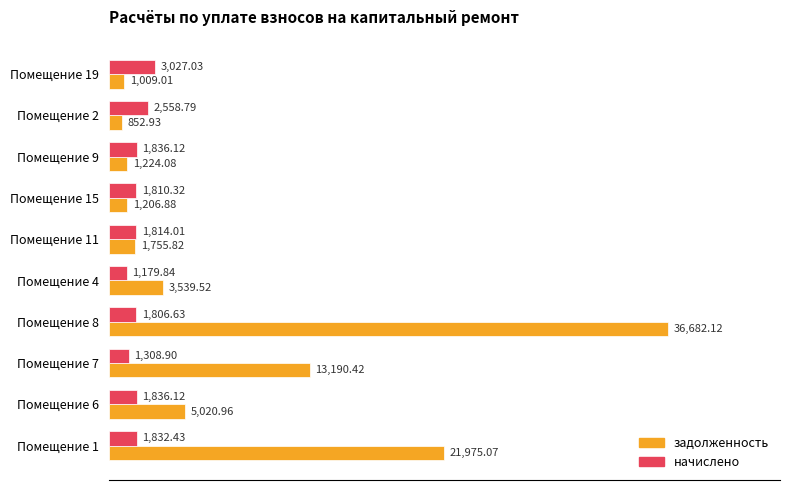

What is the difference between the second highest and second lowest values in the задолженность series?

20966.1